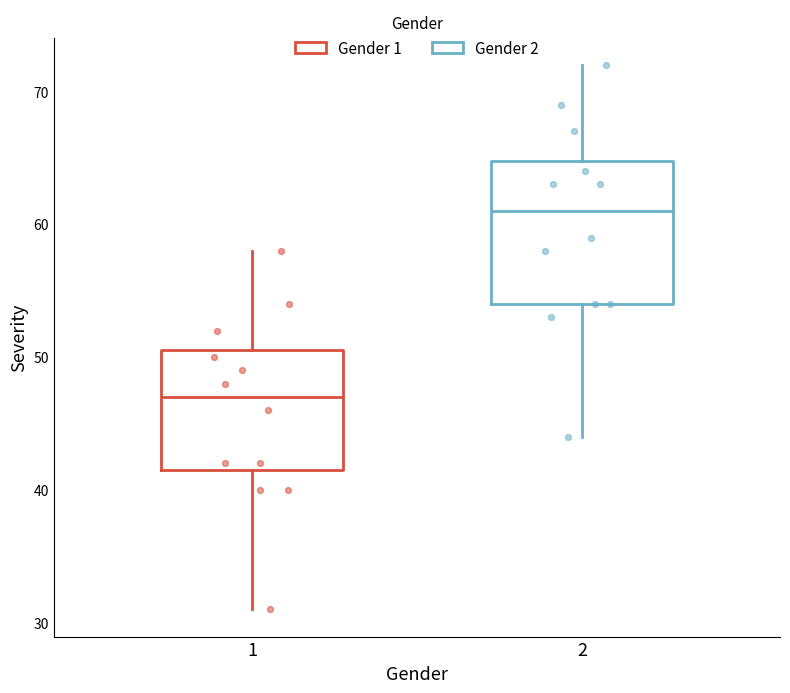

Reading left to right, transcribe this box plot: for each box, give where its median line is, the range the box spans, and where its two whiskers end, as read against the y-axis. The values are not printed on the chart, so give them approximately, as read against the axis.

1: median 47, box 42 to 51, whiskers 31 to 58
2: median 61, box 54 to 65, whiskers 44 to 72